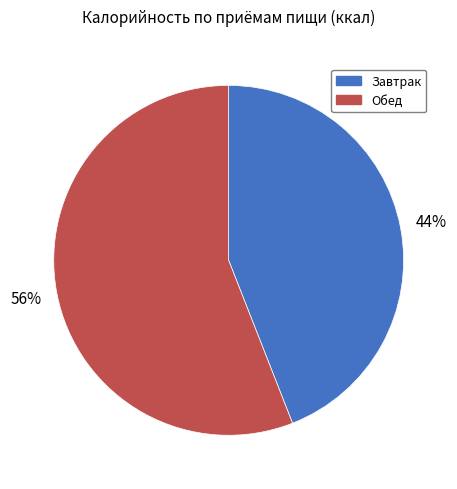

Rank the categories by value from highest to lowest.

Обед, Завтрак